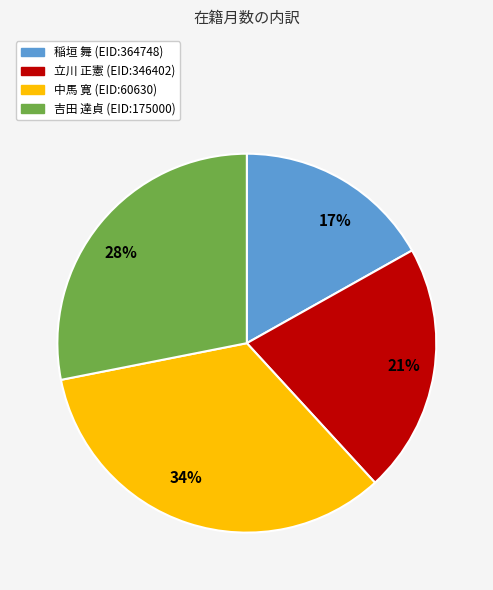

To the nearest percent, what is the average slice percentage?

25%